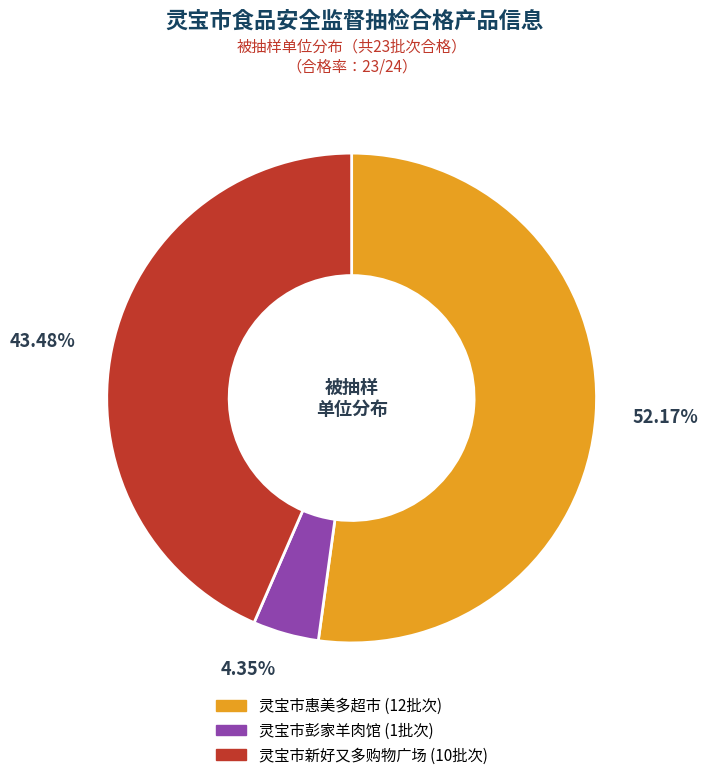

What portion of the pie excludes 灵宝市彭家羊肉馆?

95.7%